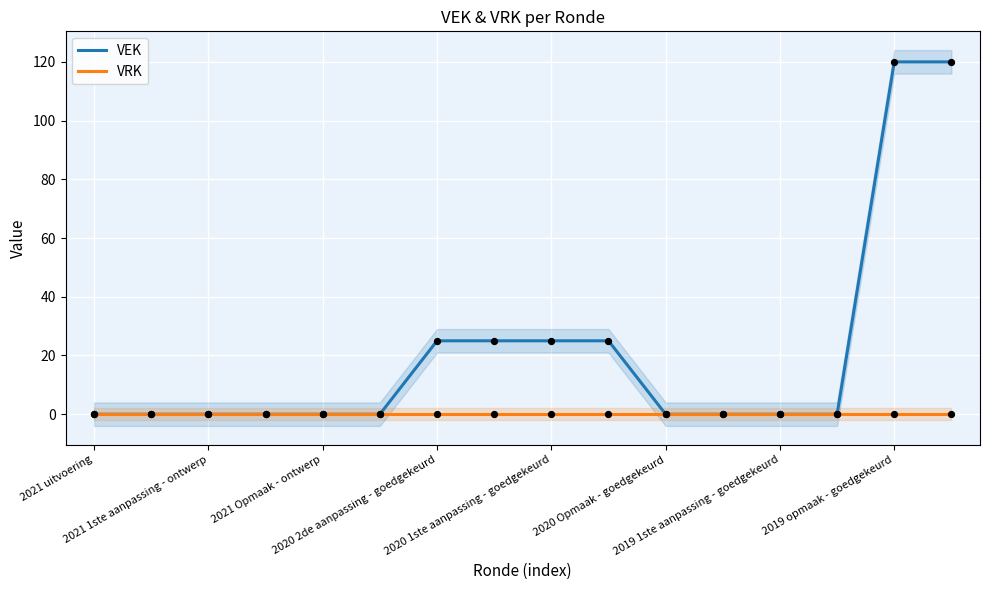

What is the highest value of the VEK series?

120